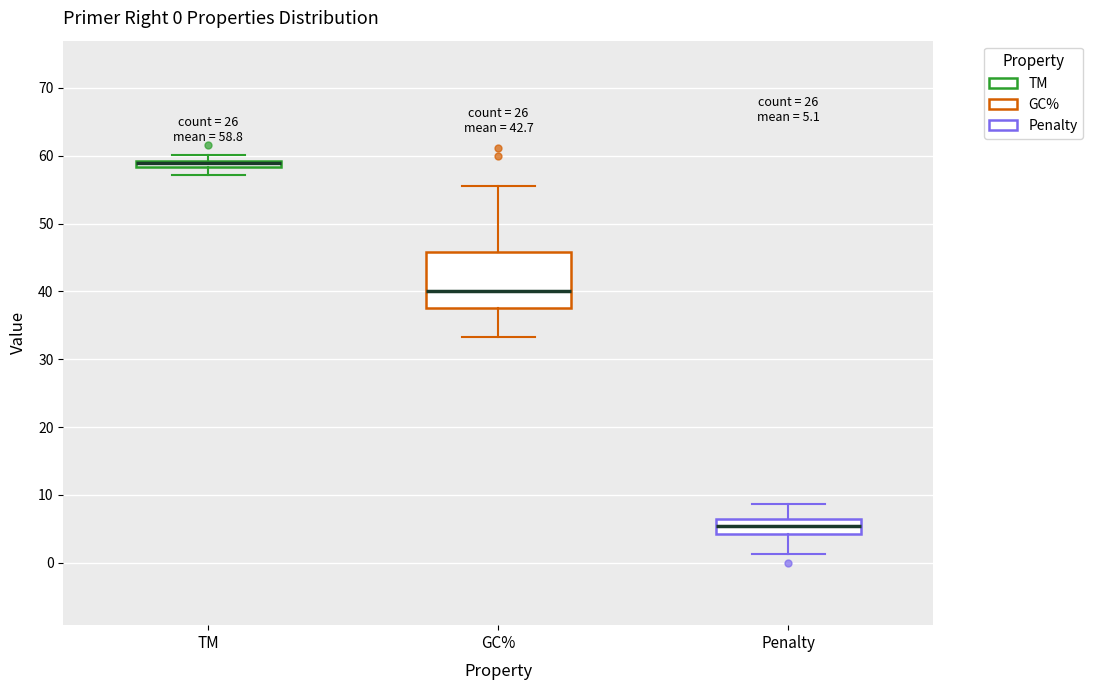

Which box's median line is the lowest?

Penalty